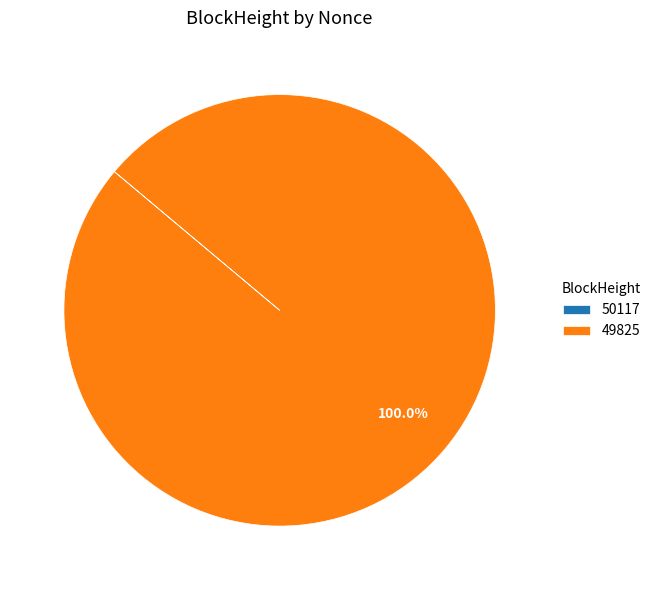

Which slice is the largest?

49825